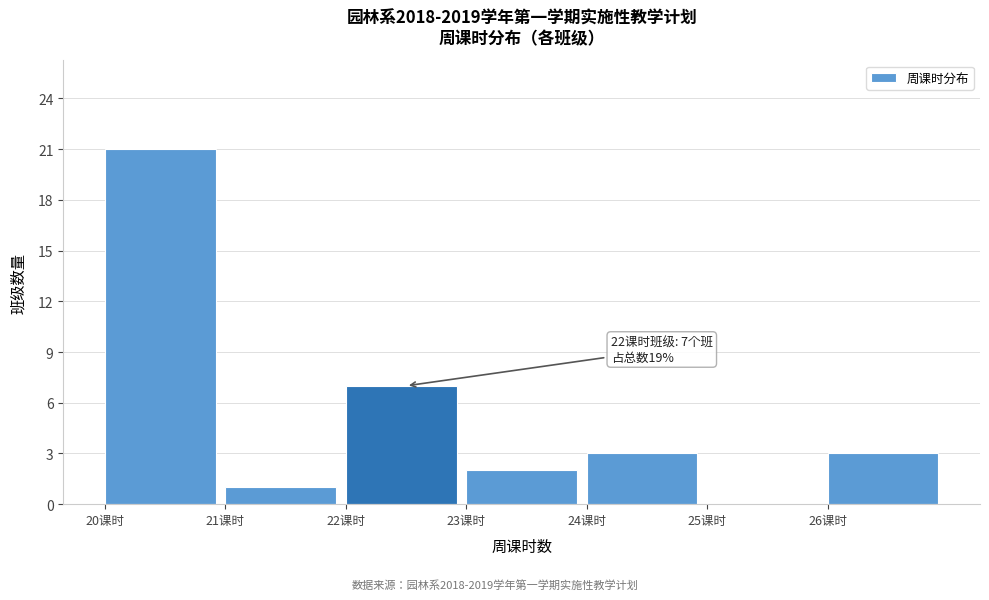

Which range on the x-axis has the tallest bar?

20 to 21